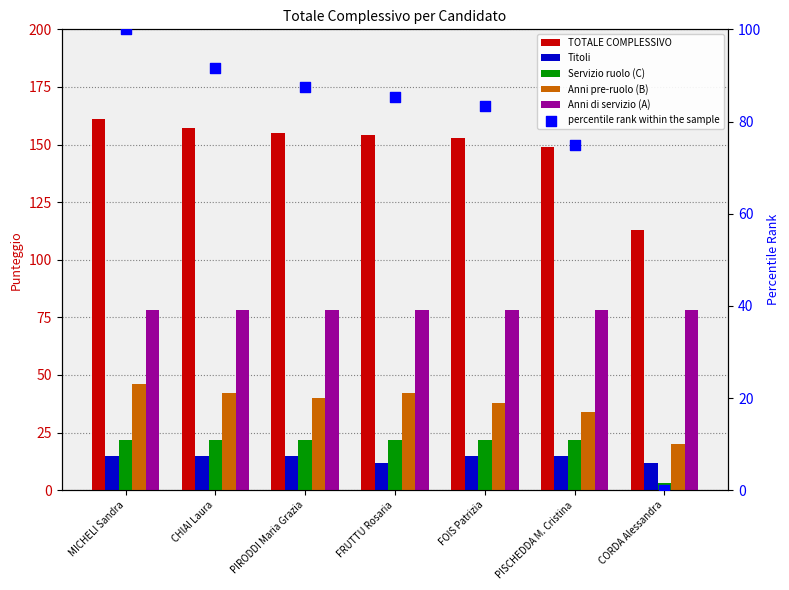

What is the total value across all series at MICHELI Sandra?

422.0